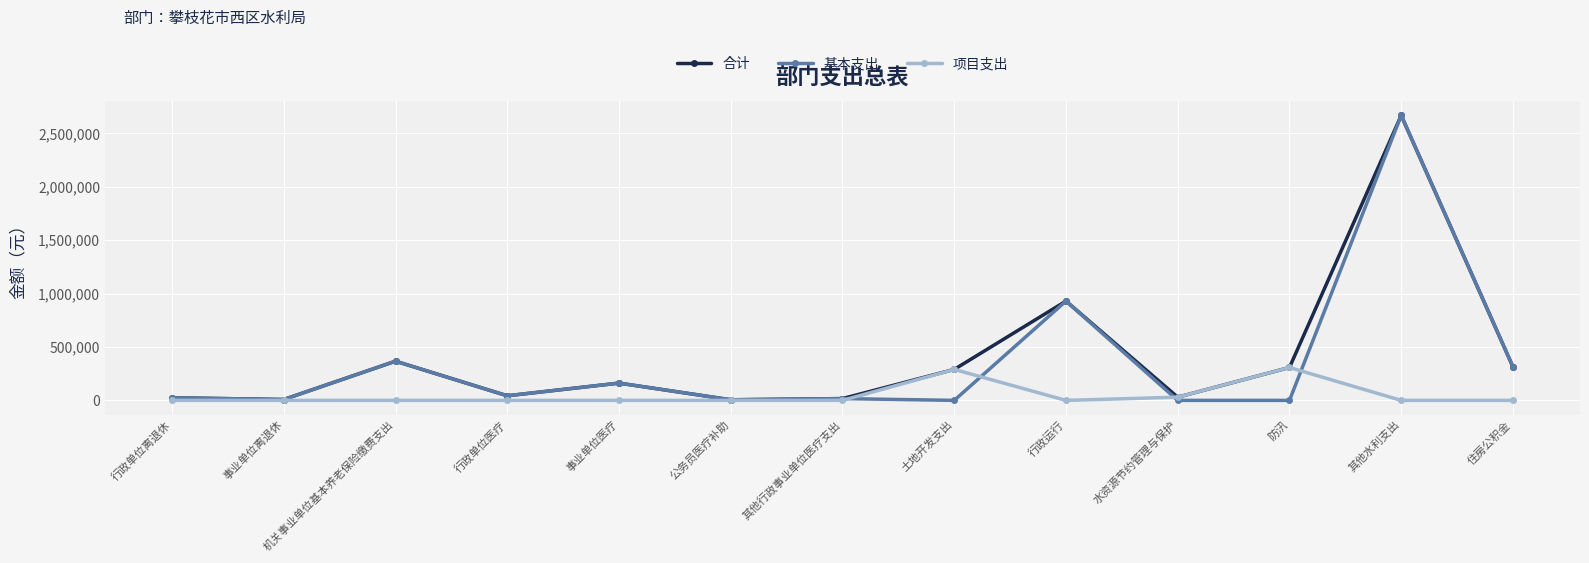

What are all the series names shown in the legend?

合计, 基本支出, 项目支出